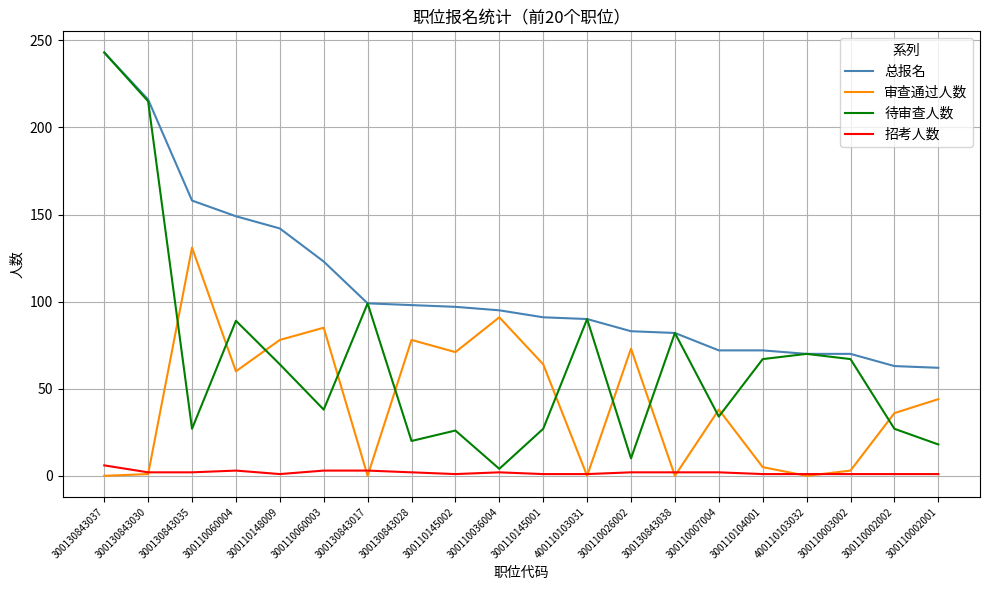

Is it true that 总报名 equals 138 at 300110026002?

False